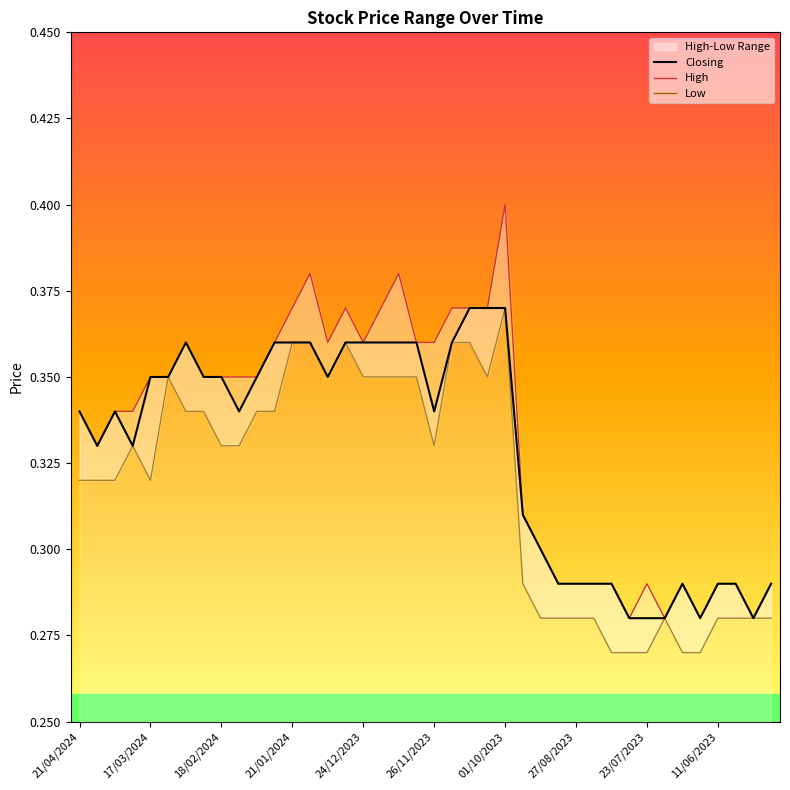

How many High values are between 0 and 1?

40